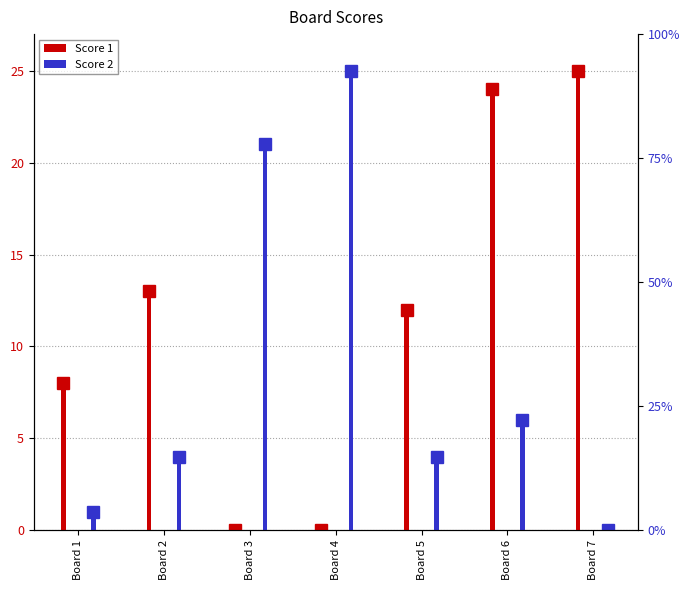

What is the difference between the highest and lowest values at Board 3?

21